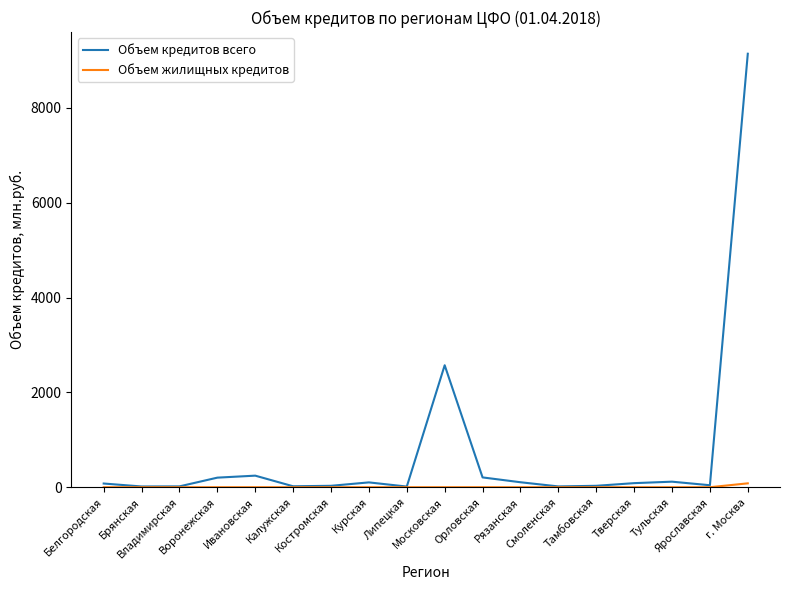

At how many categories does at least one series exceed 6952?

1